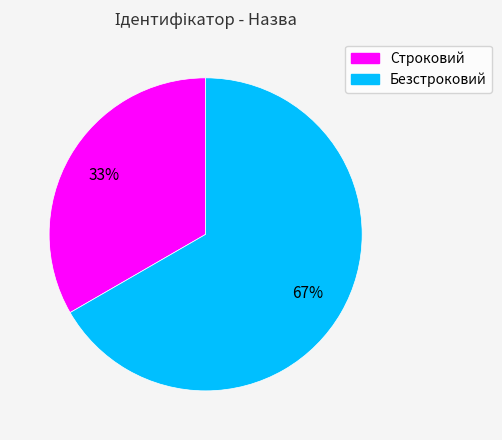

What is the smallest slice in the pie chart?

Строковий